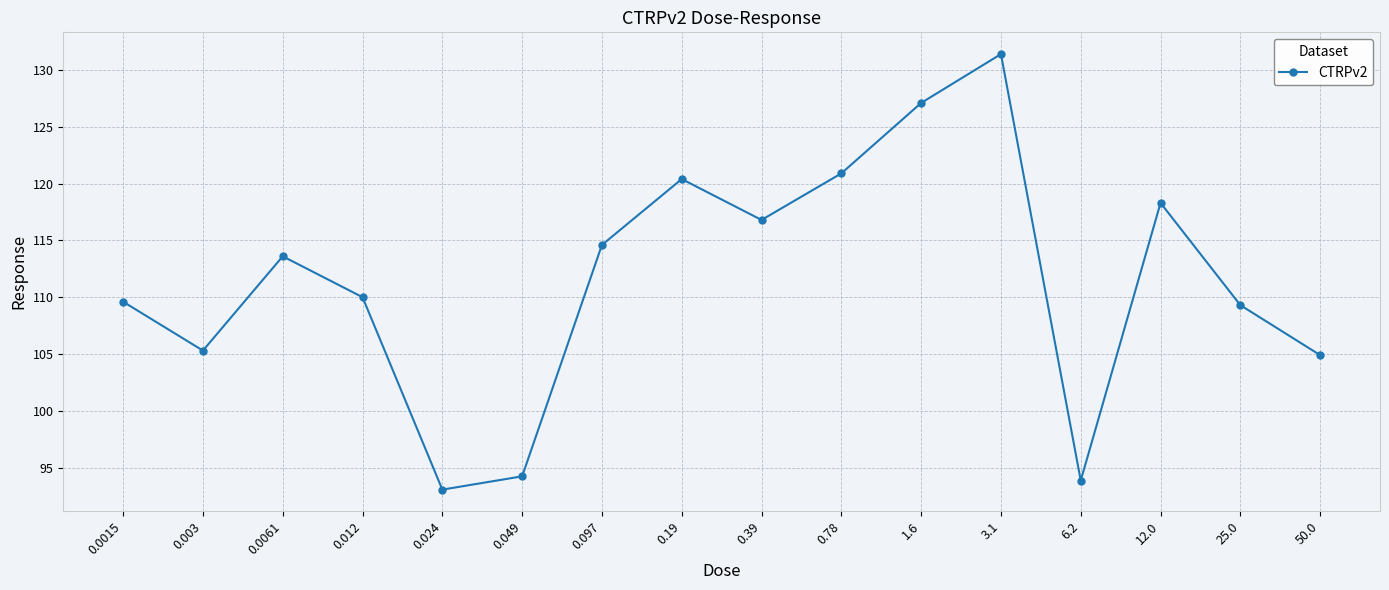

How many lines are shown in the chart?

1